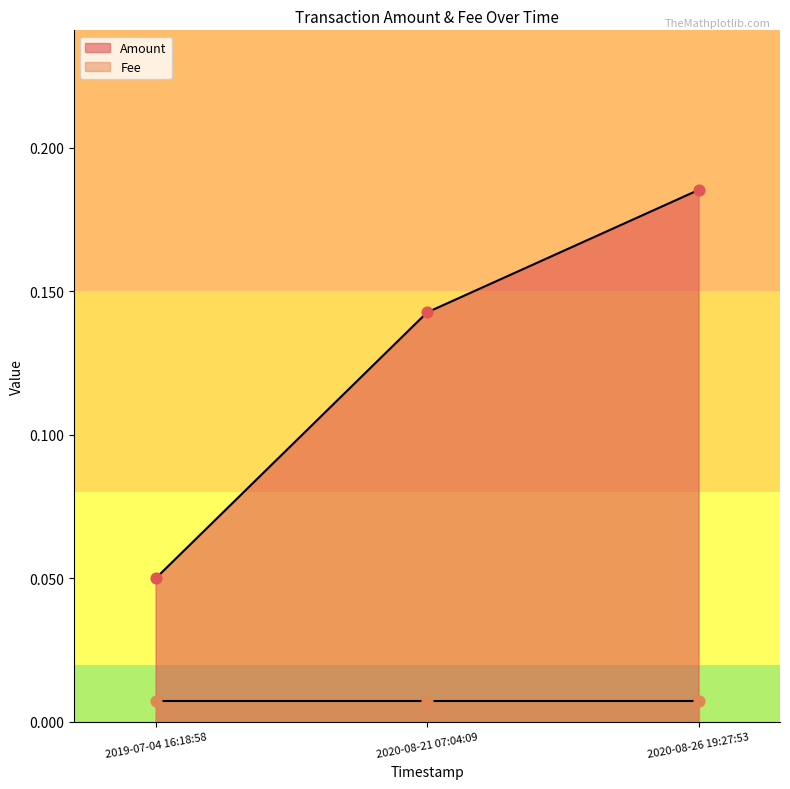

Which series has the largest total across all categories?

Amount